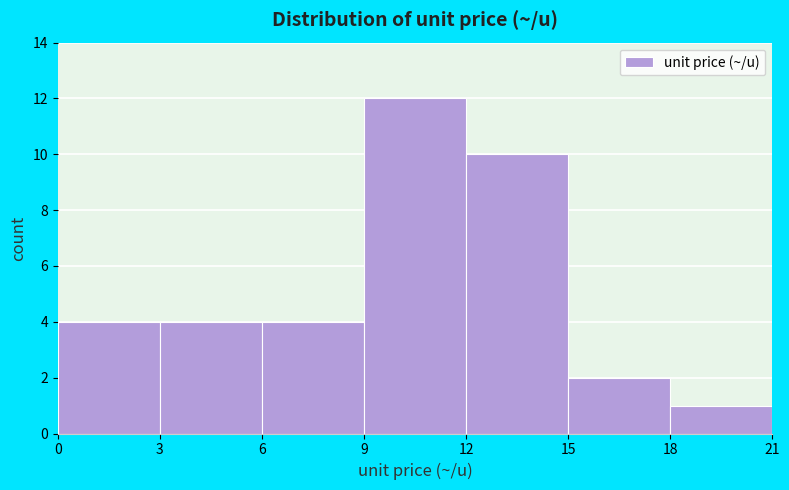

Reading left to right, transcribe this chart: for each bar, give the range it covers on the x-axis and its height. The values are not printed on the chart, so give them approximately, as read against the axis.

0 to 3: 4
3 to 6: 4
6 to 9: 4
9 to 12: 12
12 to 15: 10
15 to 18: 2
18 to 21: 1